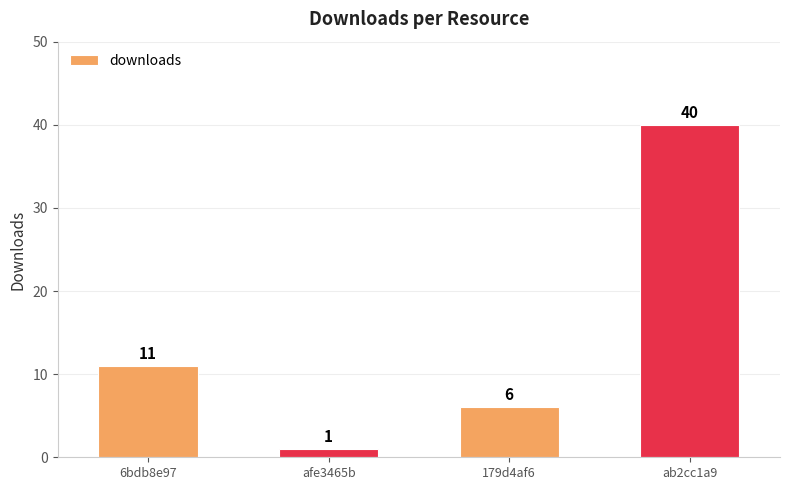

Read the value at 6bdb8e97.

11